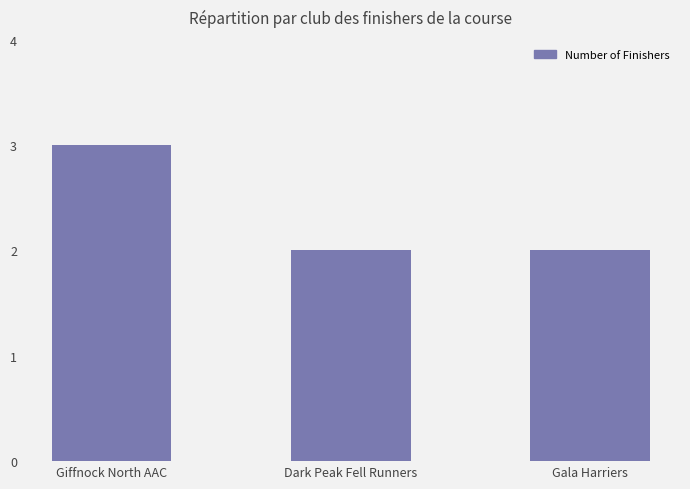

Approximately how many times larger is the value at Gala Harriers compared to Dark Peak Fell Runners?

1.0